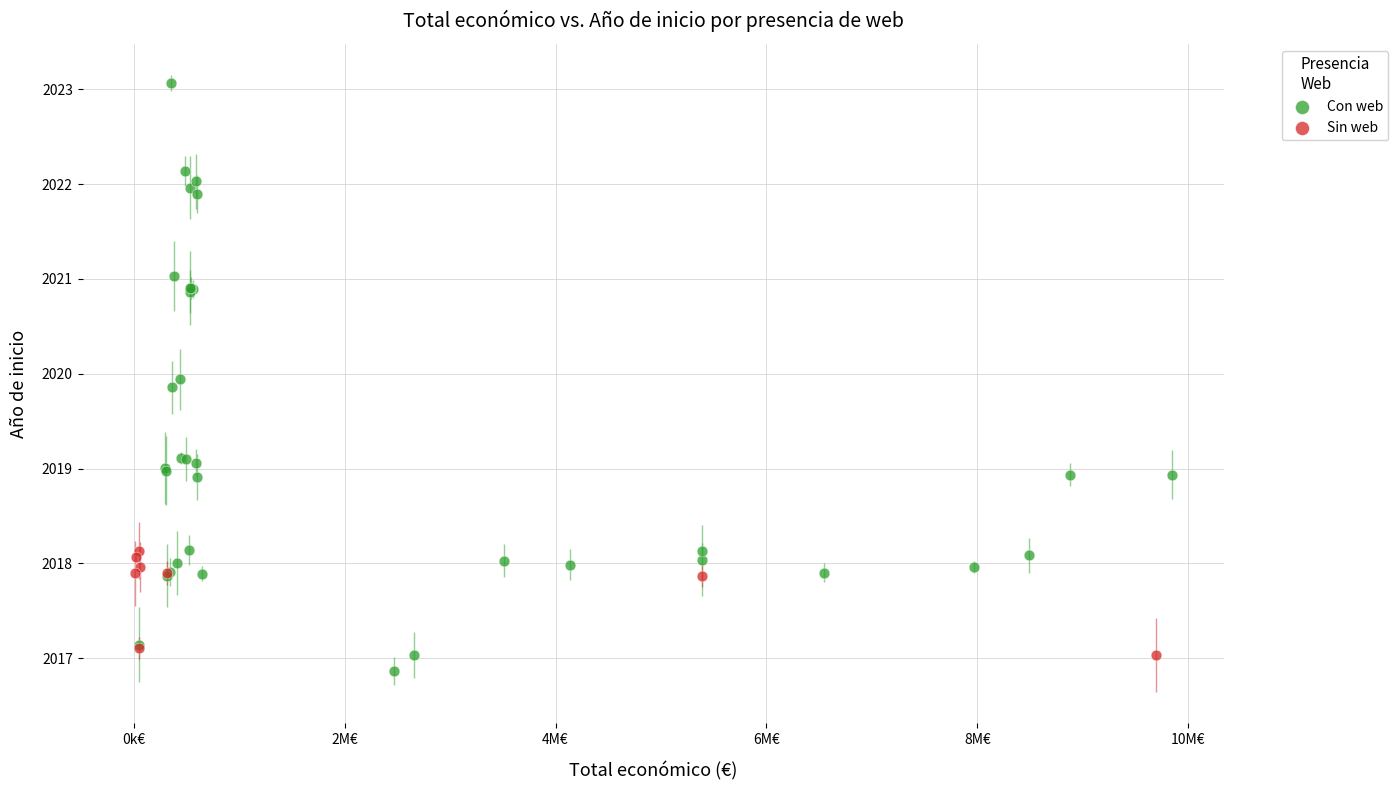

Which series reaches the maximum Y coordinate?

Con web